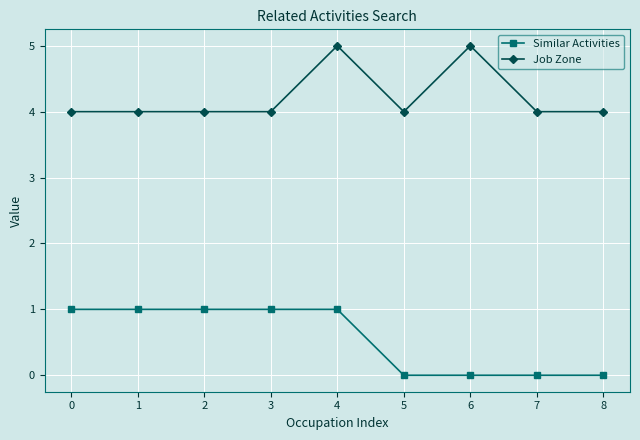

True or false: Job Zone has more than 0 interior local peaks.

True